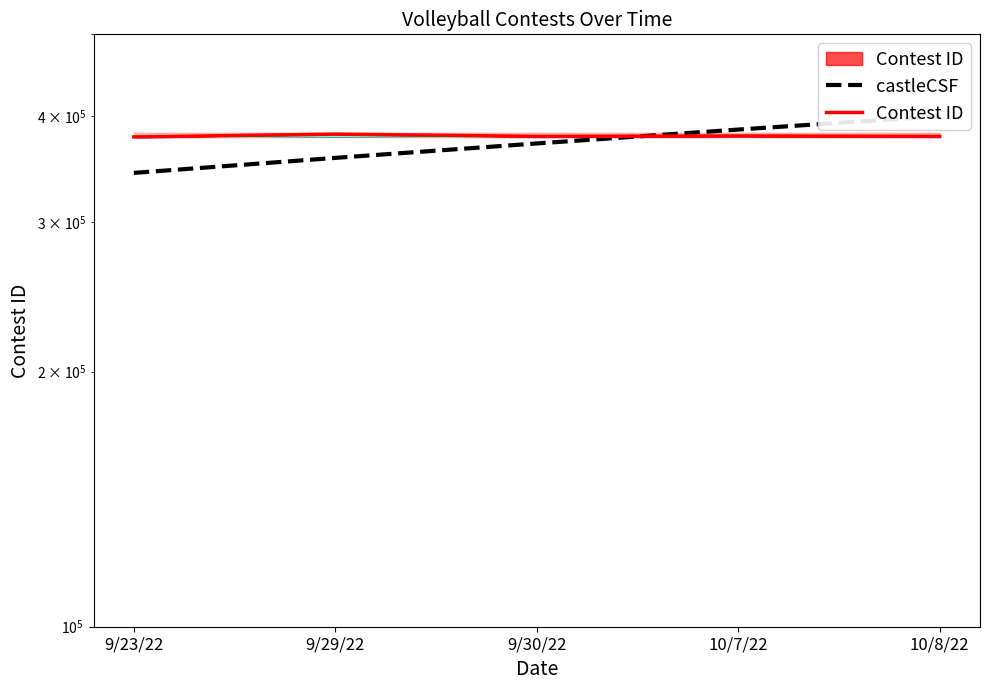

Between 10/7/22 and 9/29/22, which is larger?

10/7/22